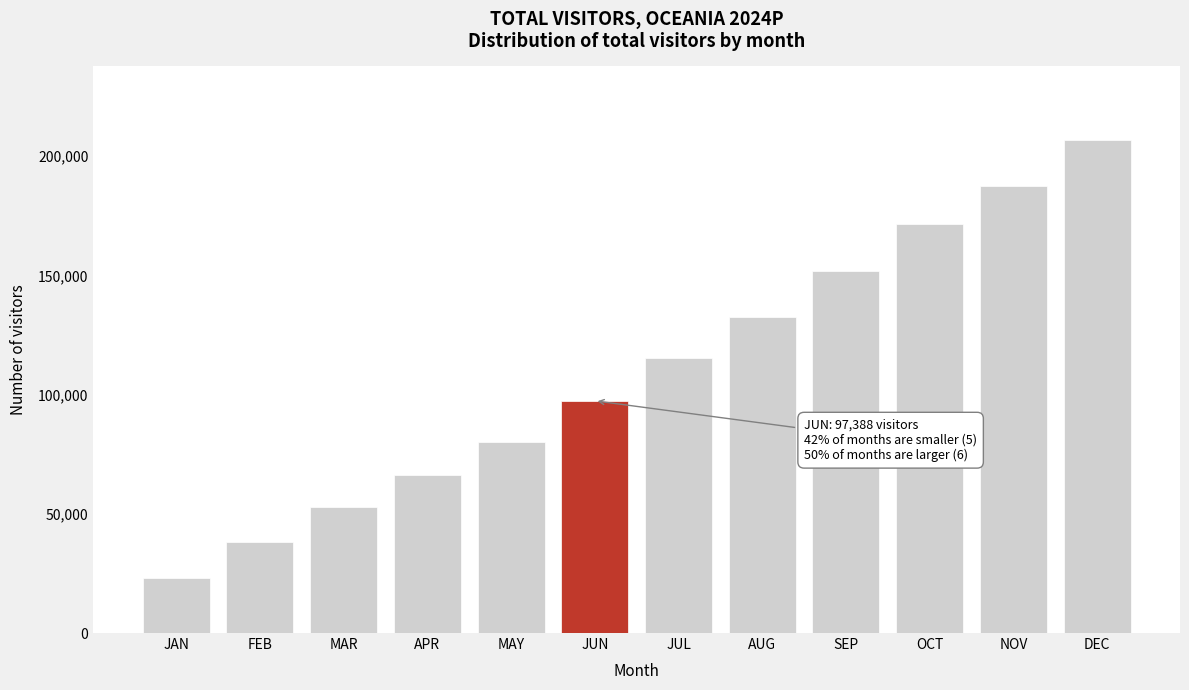

Reading left to right, transcribe all the data shown in this chart.

JAN=22880.4	FEB=37970.9	MAR=52900.3	APR=66256.7	MAY=79916.3	JUN=97388.0	JUL=115279.5	AUG=132394.4	SEP=151640.9	OCT=171354.6	NOV=187381.1	DEC=206626.0